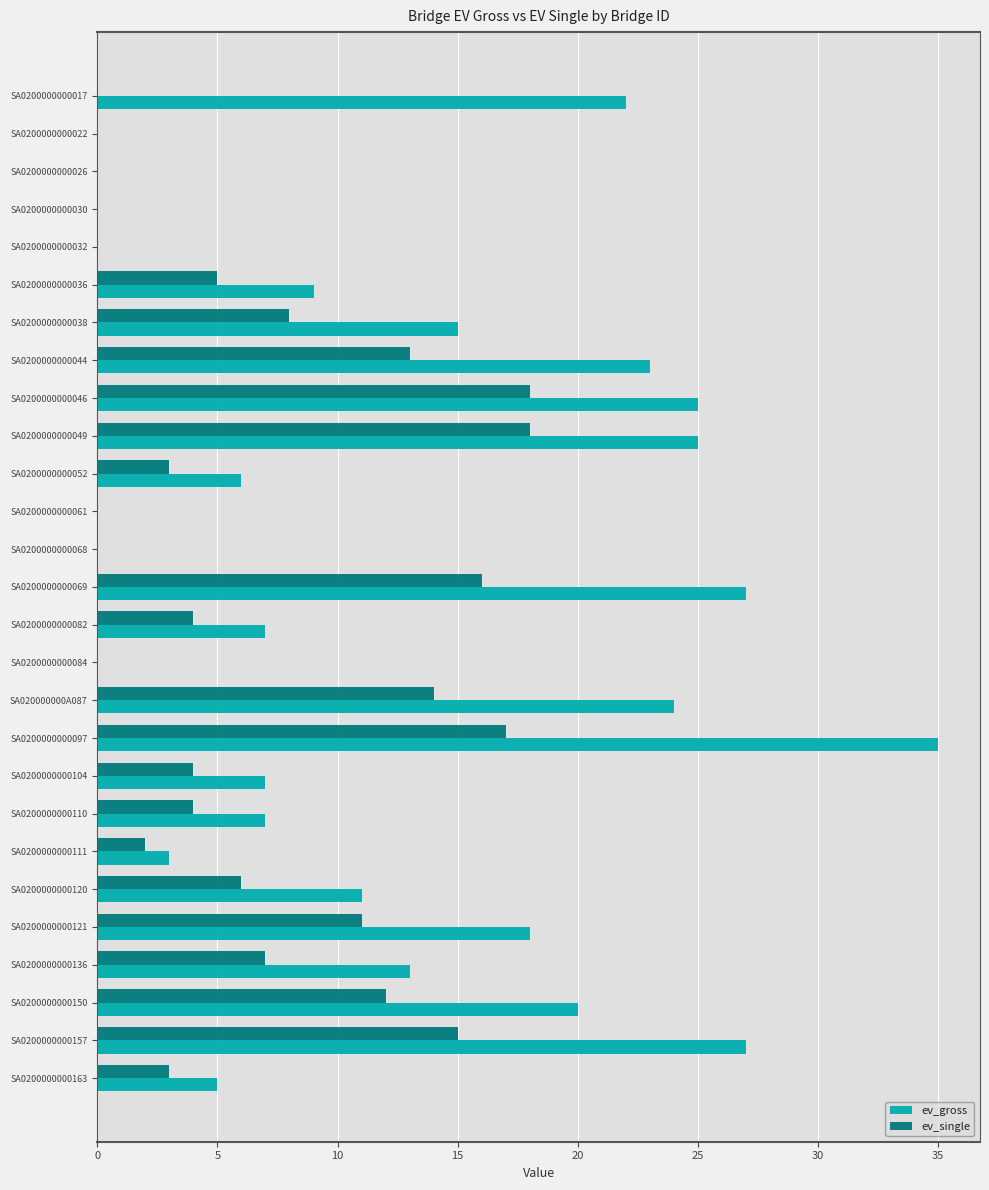

What is the sum of the ev_single values at SA0200000000026 and SA0200000000036?

5